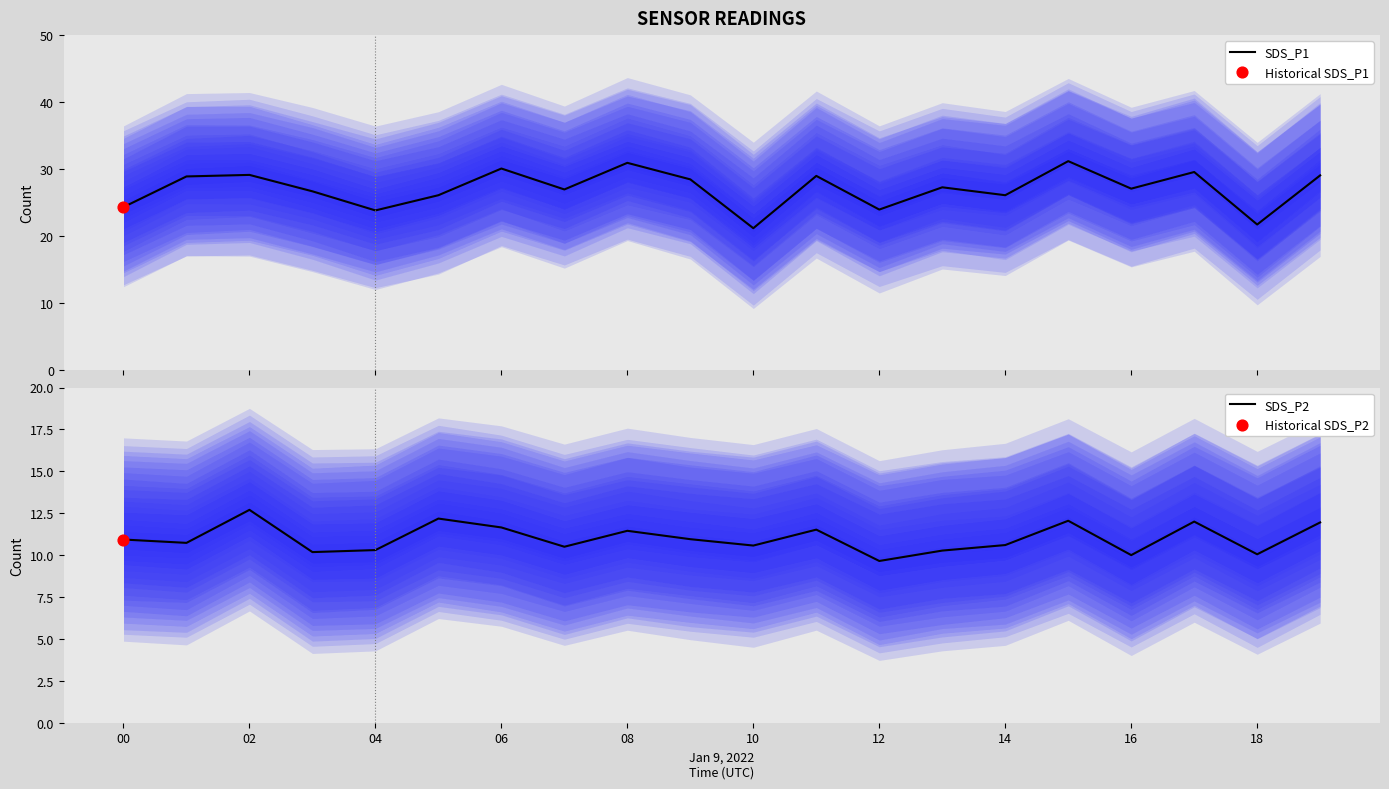

What are all the series names shown in the legend?

SDS_P1, SDS_P2